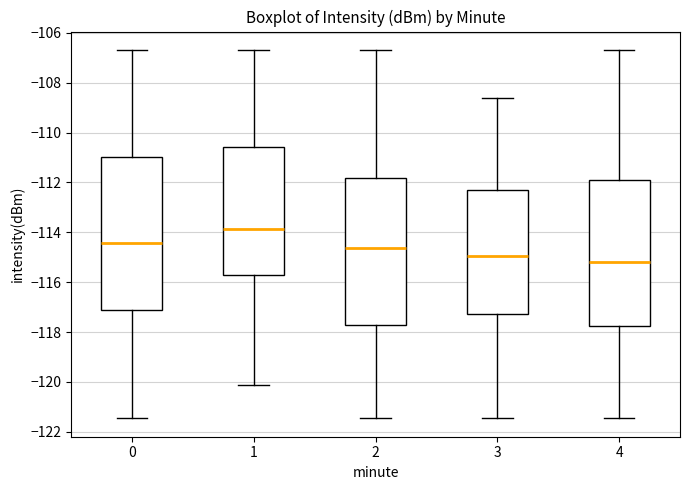

Reading left to right, read every box against the y-axis: the position of its median line, the range the box covers, and the ends of its whiskers. The values are not printed on the chart, so give them approximately, as read against the axis.

0: median -114.4, box -117.2 to -111.0, whiskers -121.4 to -106.6
1: median -113.8, box -115.6 to -110.6, whiskers -120.2 to -106.6
2: median -114.6, box -117.8 to -111.8, whiskers -121.4 to -106.6
3: median -115.0, box -117.2 to -112.2, whiskers -121.4 to -108.6
4: median -115.2, box -117.8 to -112.0, whiskers -121.4 to -106.6